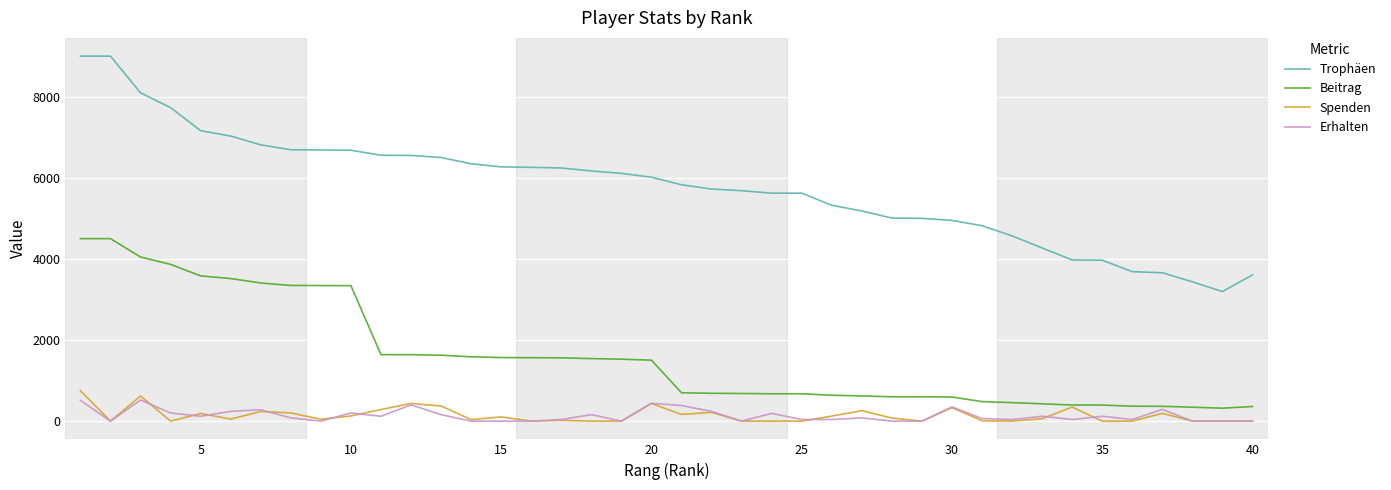

Which series has the largest total across all categories?

Trophäen